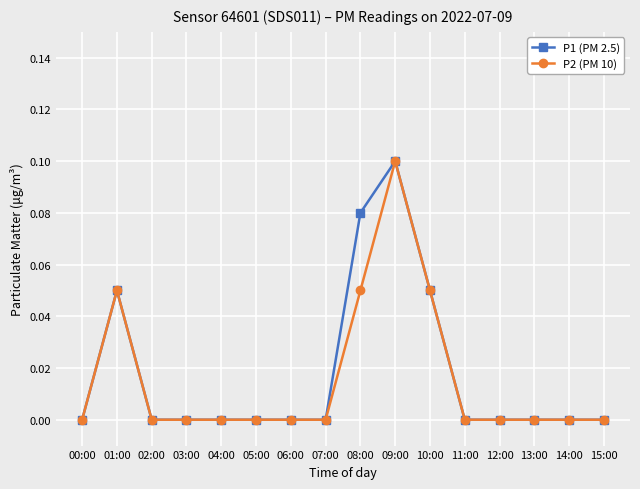

At which category is the sum across all series the highest?

09:00